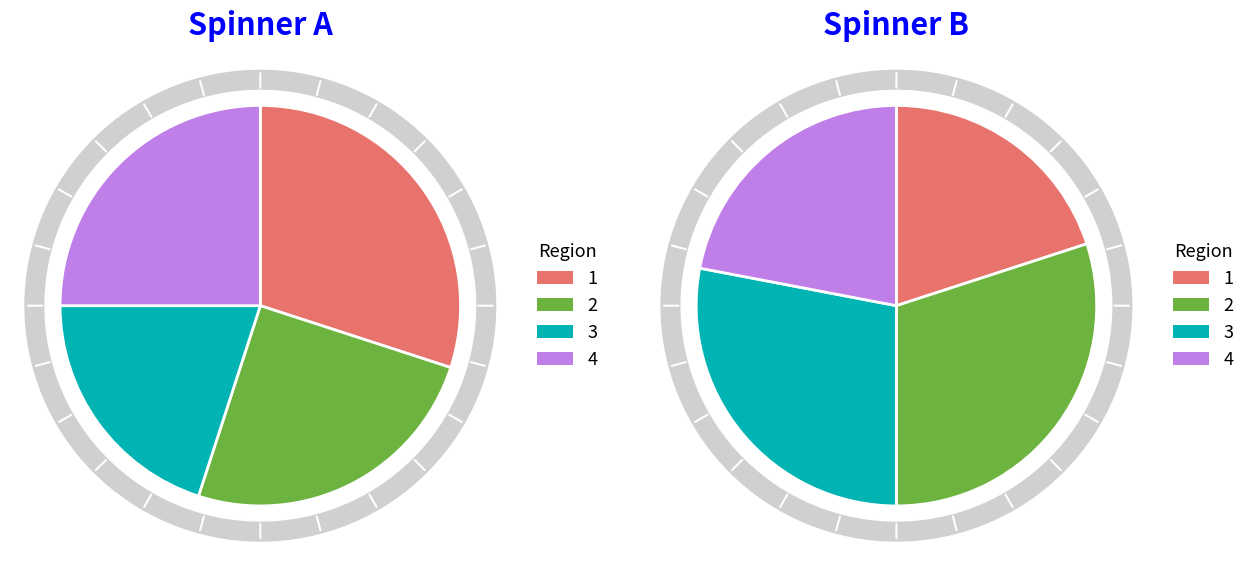

Does any single category account for the majority?

No